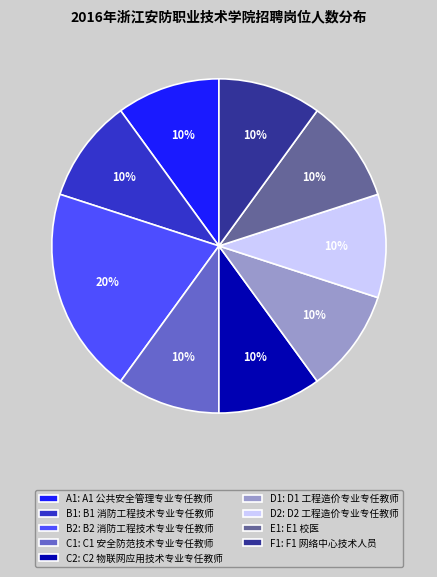

What is the largest slice in the pie chart?

B2: B2 消防工程技术专业专任教师